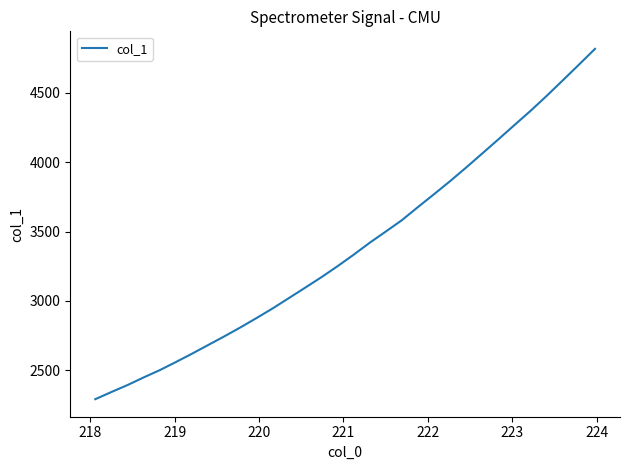

What is the smallest value displayed?

2290.6